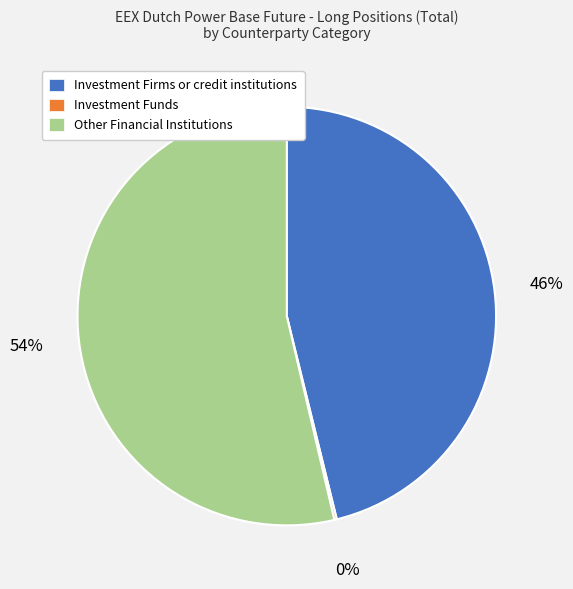

Is there a majority slice in this chart?

Yes